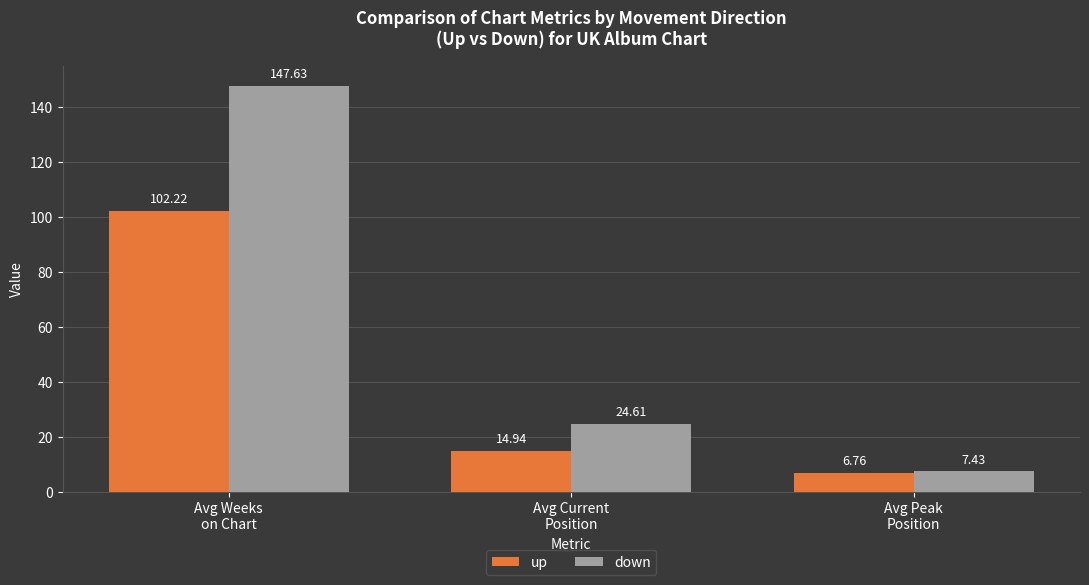

What value does the up series have at Avg Weeks
on Chart?

102.2